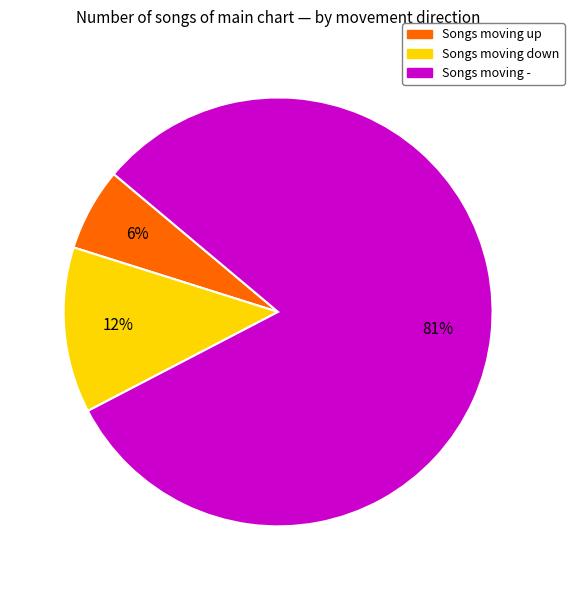

Is there a majority slice in this chart?

Yes